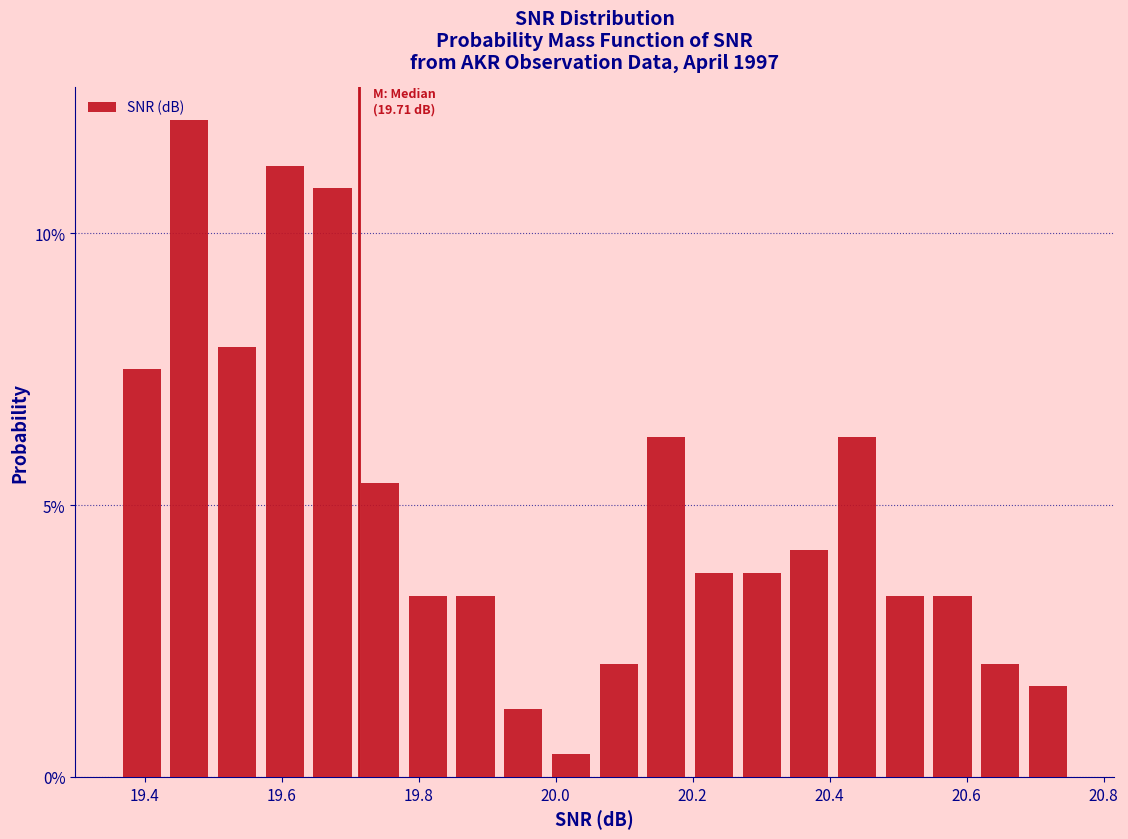

Around what value on the x-axis is the tallest bar? Give the approximate position of its centre, as read against the axis.

19.46